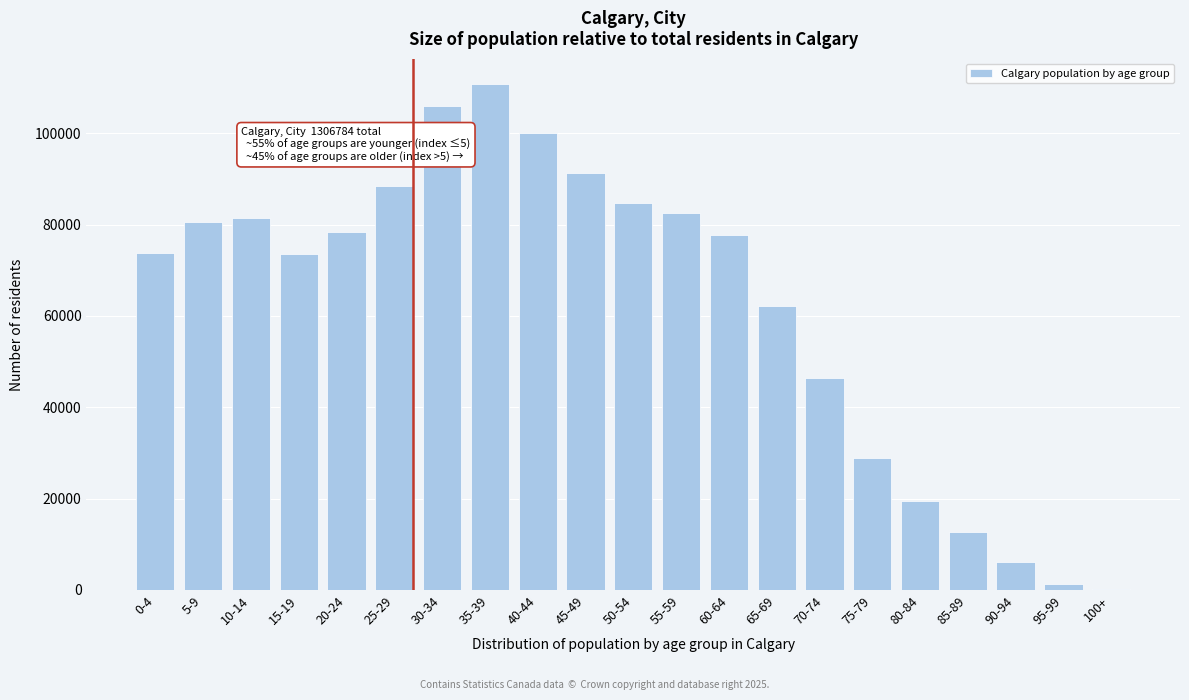

At which label is the value closest to 55480?

65-69